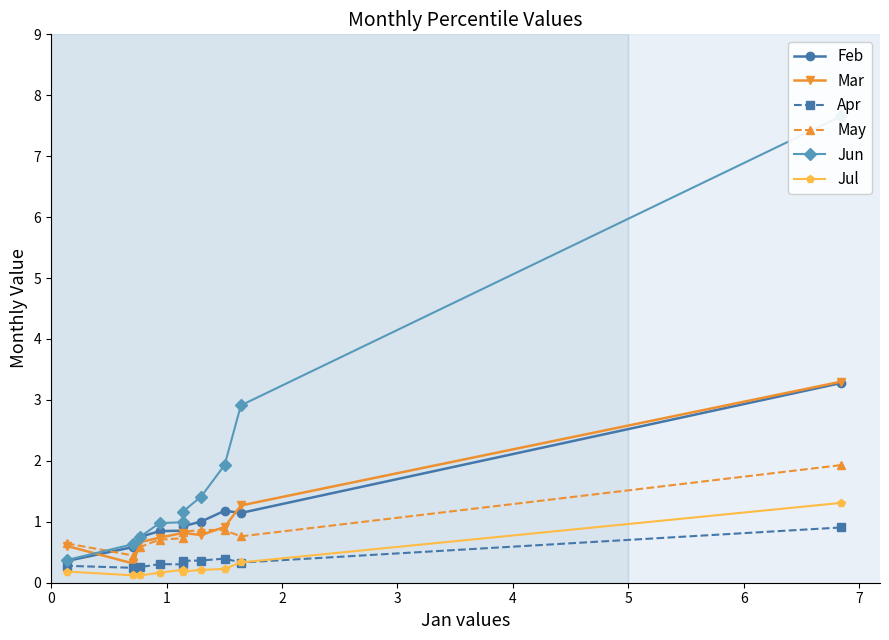

How many data points does each series have?

10